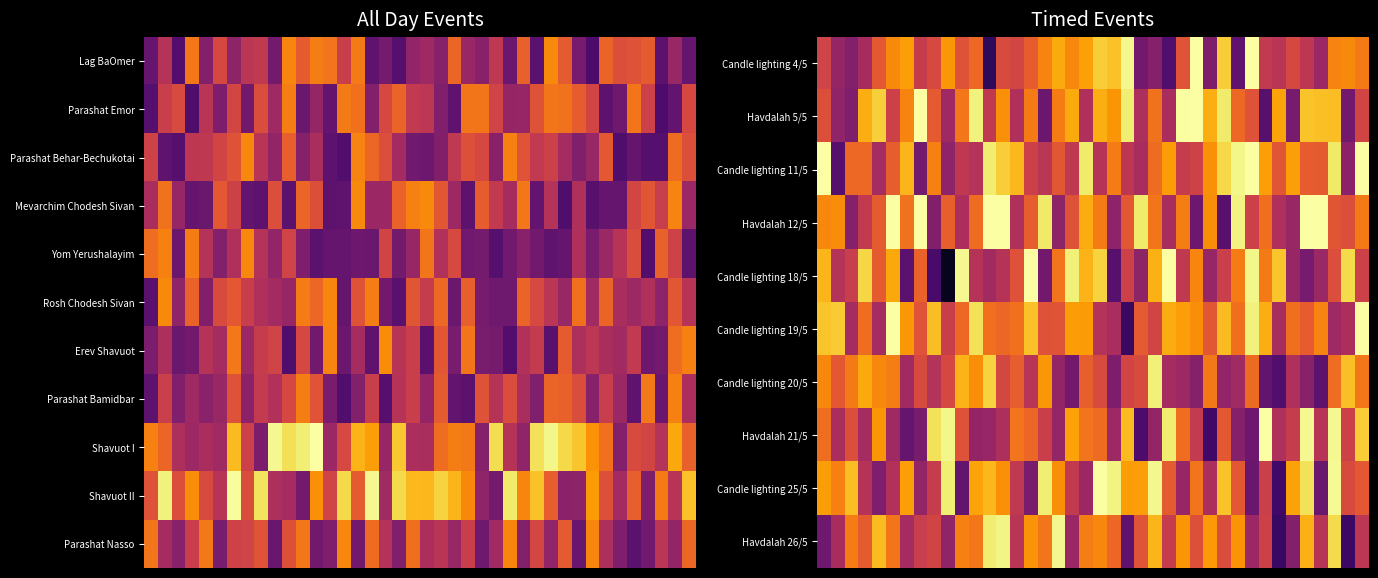

What is the greatest value displayed?

4.0